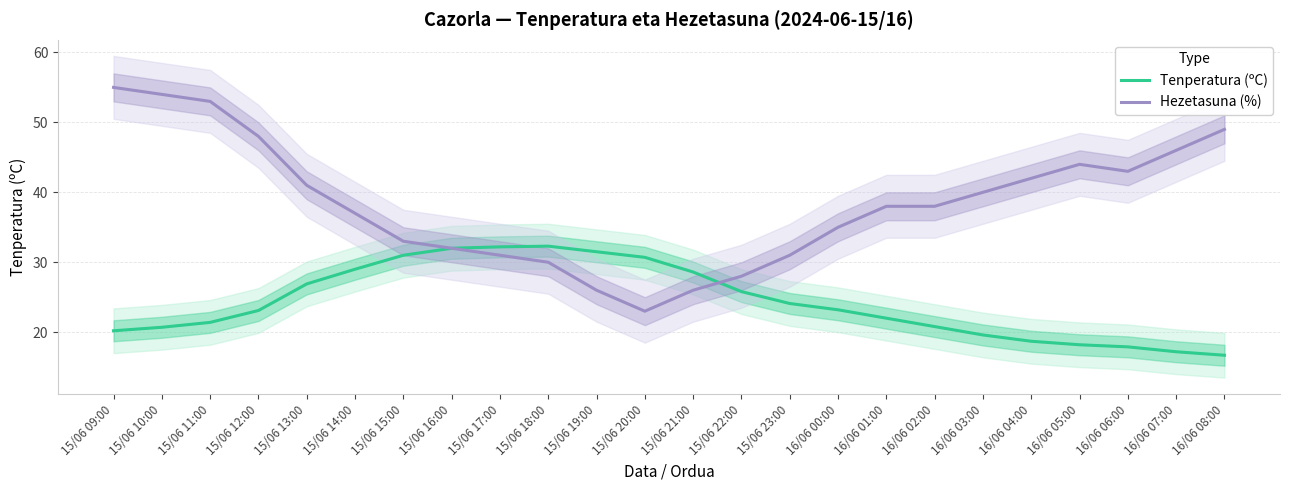

True or false: Tenperatura (ºC) has a value of 20.5 at 15/06 20:00.

False